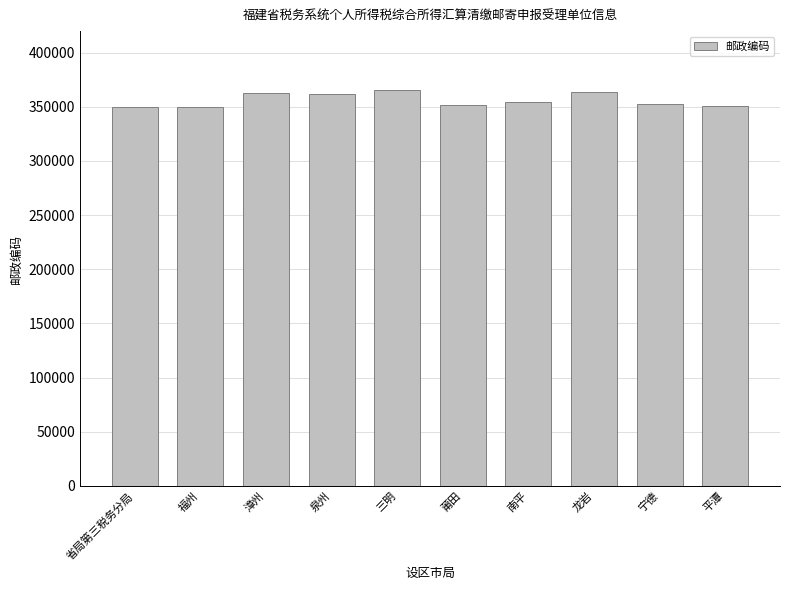

What is the minimum value shown in the chart?

350000